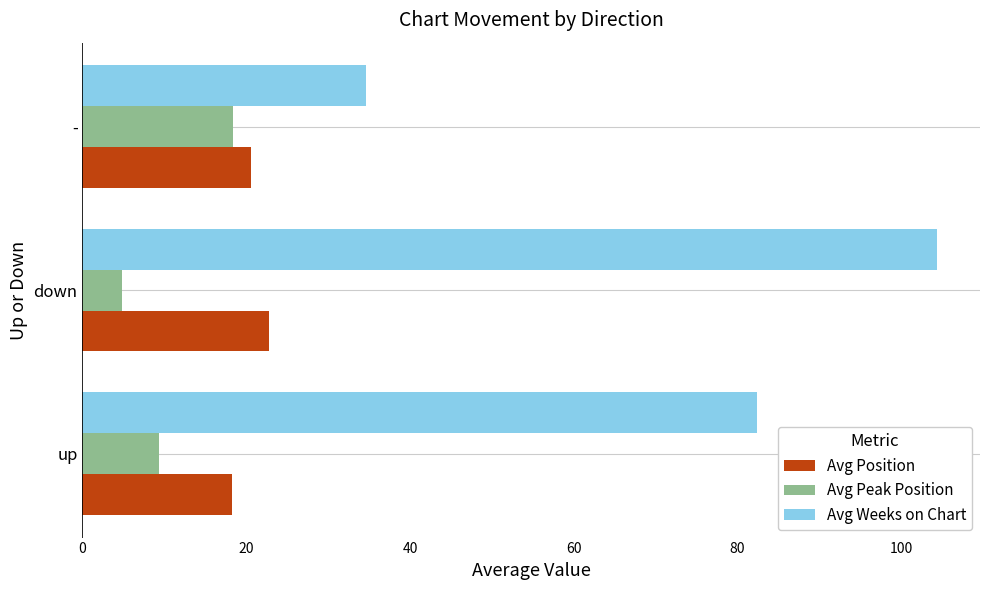

What is the spread (max minus min) of values at -?

16.2